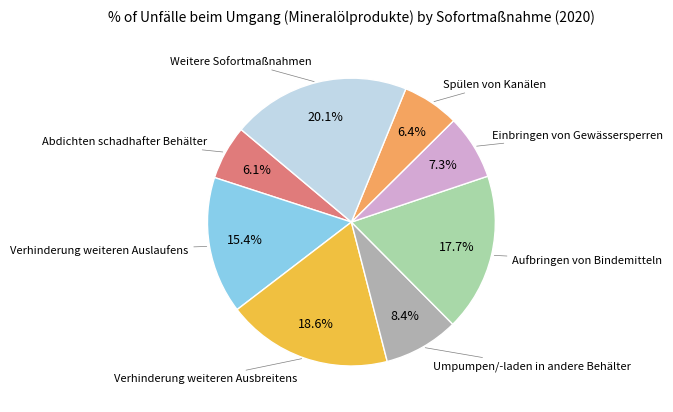

Is there a majority slice in this chart?

No